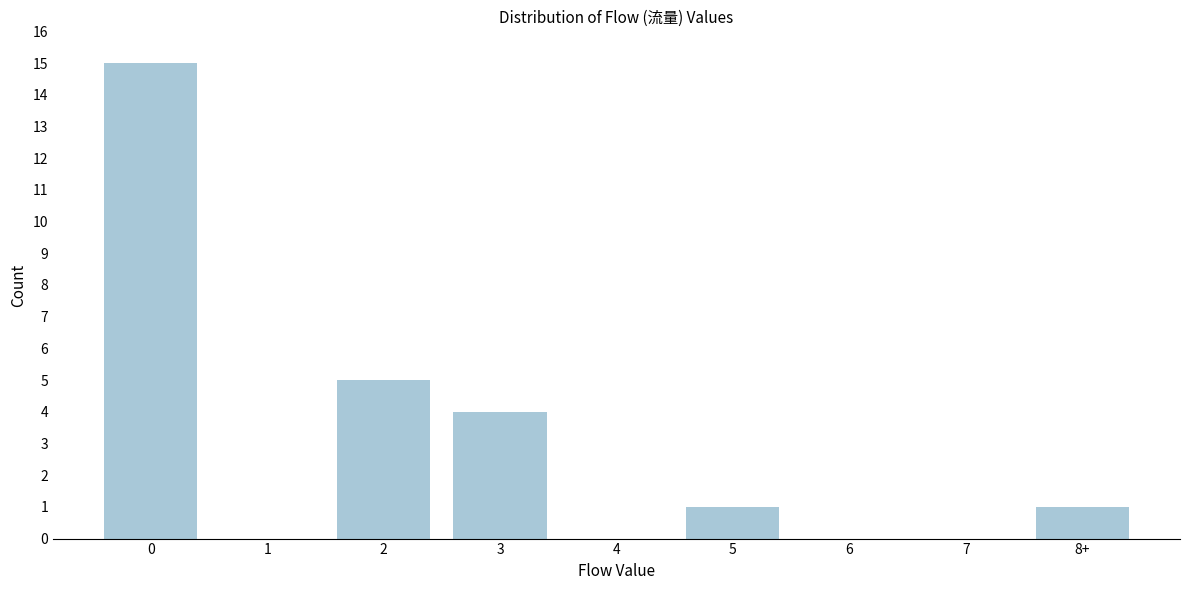

Reading left to right, extract all data points from this chart.

0=15	1=0	2=5	3=4	4=0	5=1	6=0	7=0	8+=1